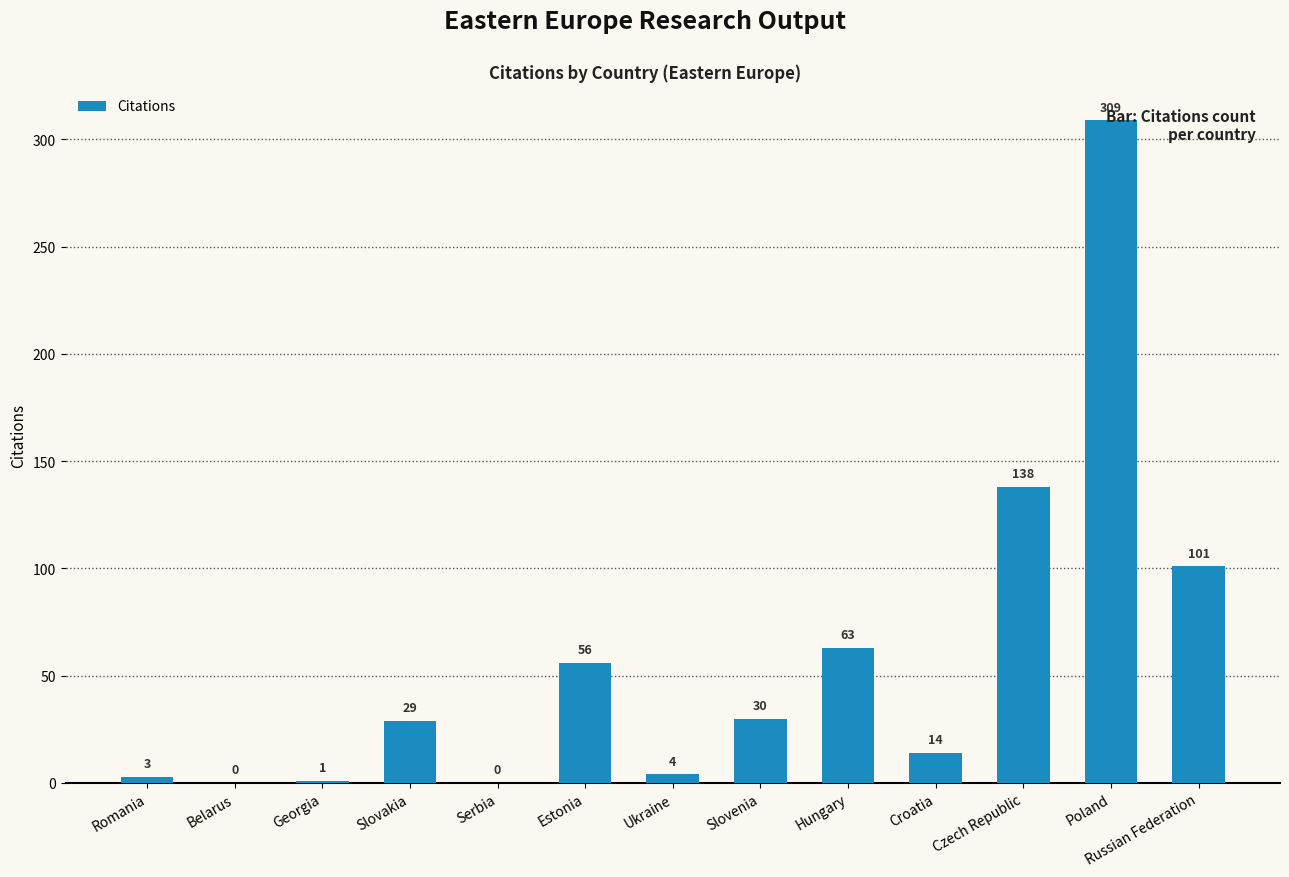

Read the value at Poland.

309